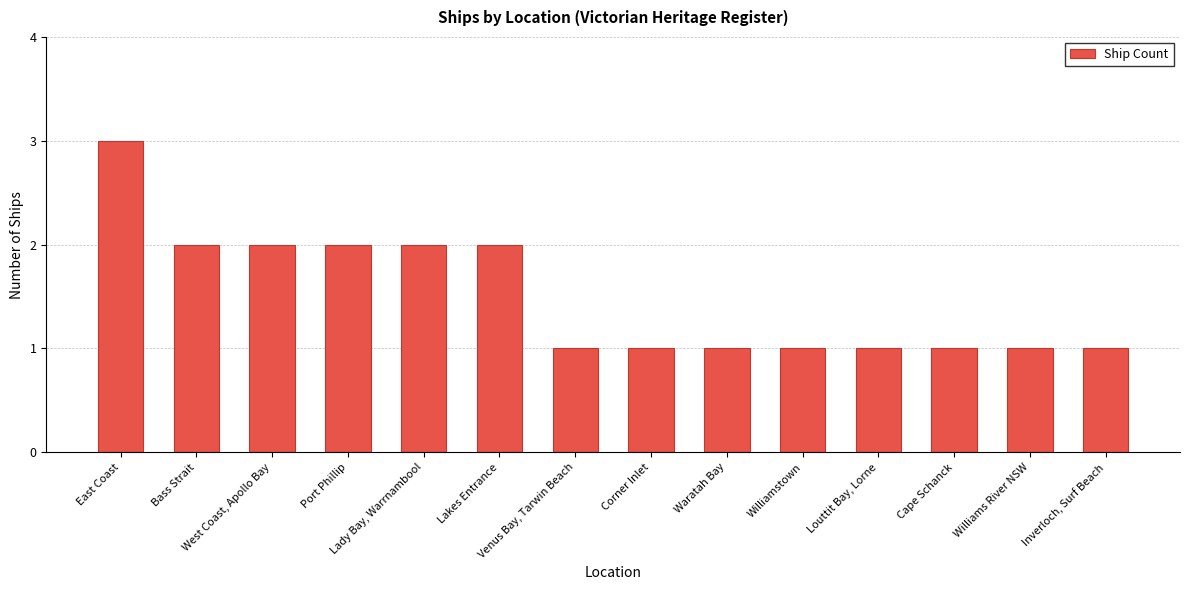

Reading left to right, what are all the values shown in this chart?

3	2	2	2	2	2	1	1	1	1	1	1	1	1